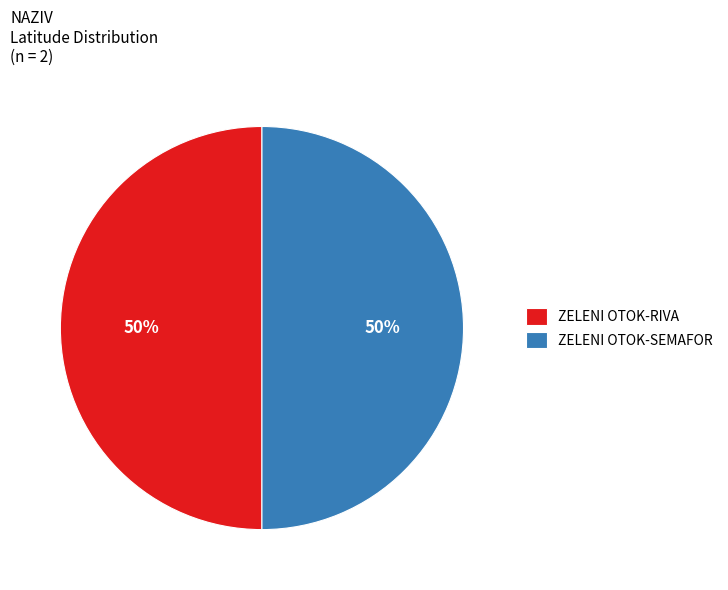

To the nearest percent, what is the combined percentage of ZELENI OTOK-RIVA and ZELENI OTOK-SEMAFOR?

100%